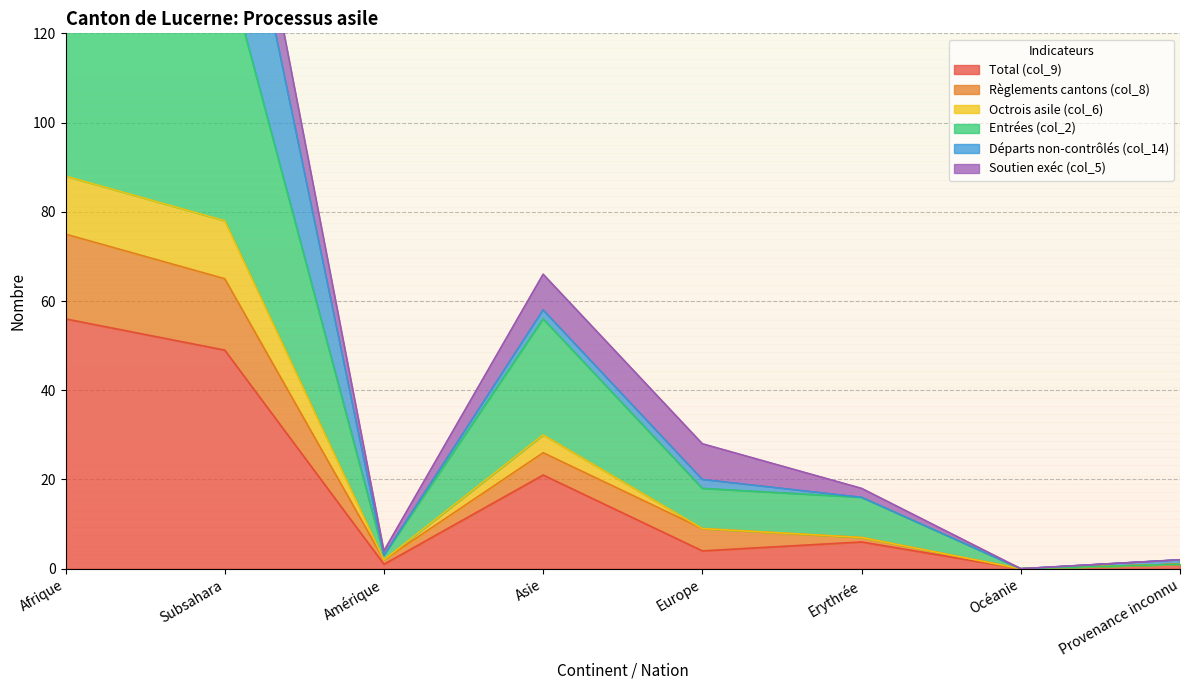

What is the difference between the maximum and minimum values in the Entrées (col_2) series?

153